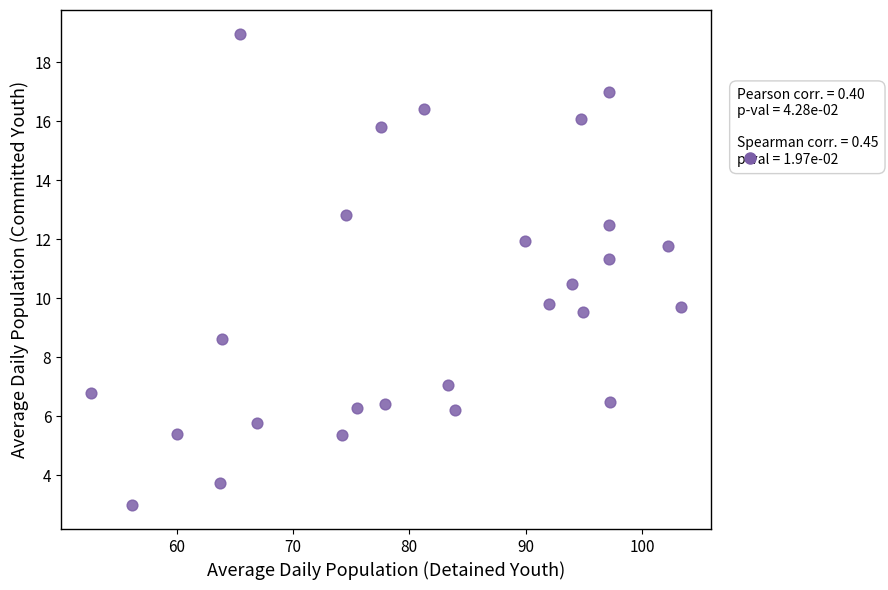

What is the range of Y values (max minus min)?

16.0